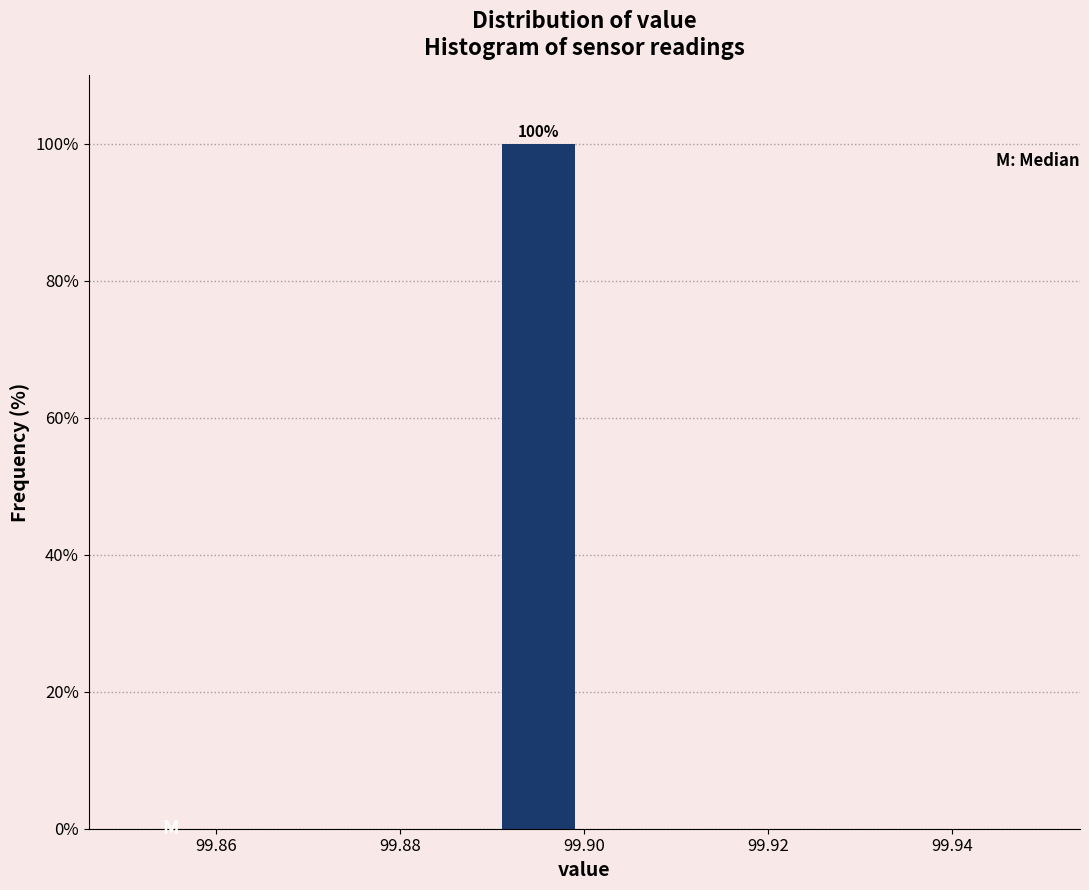

Which range on the x-axis has the tallest bar?

99.89 to 99.90